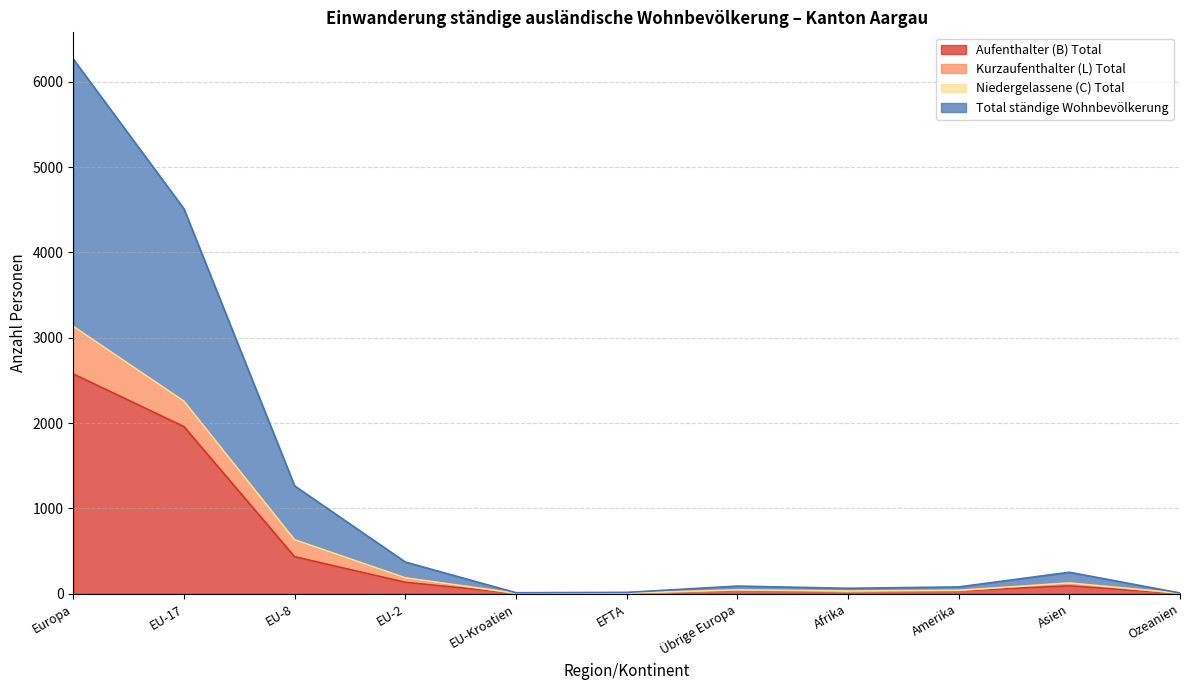

Which has a higher value, EU-2 or Afrika?

EU-2